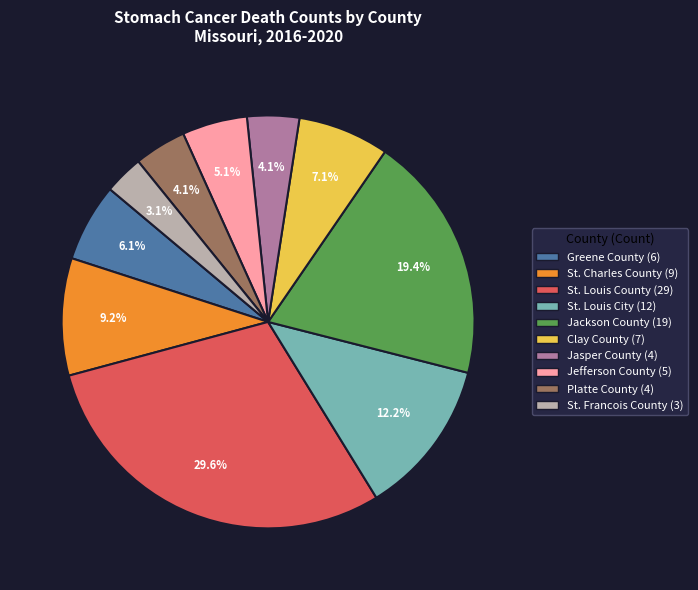

Approximately how many times larger is the value at St. Louis County compared to Jefferson County?

5.8